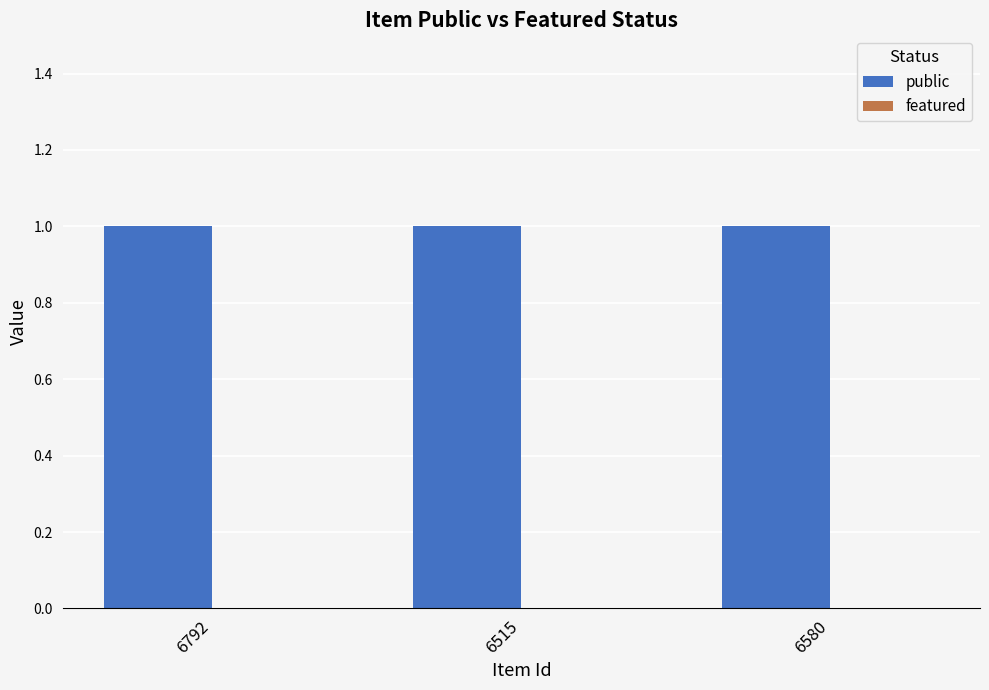

What is the total value across all series at 6792?

1